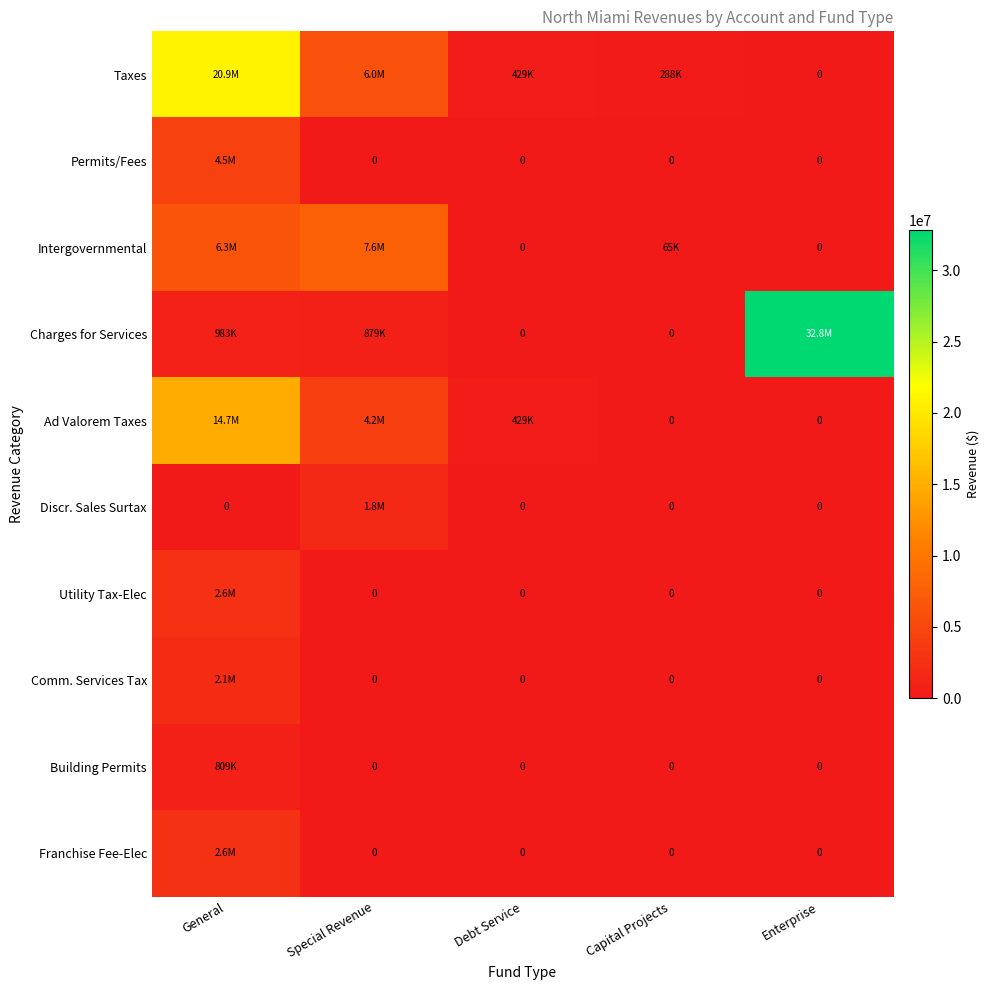

At which label does Ad Valorem Taxes first exceed 428681?

General